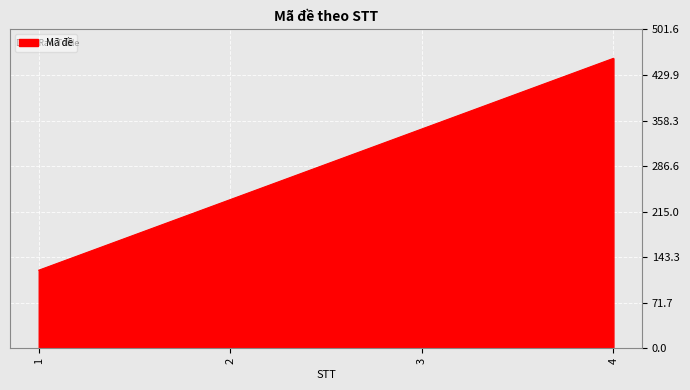

The chart shows a value of 117 at 3. True or false?

False